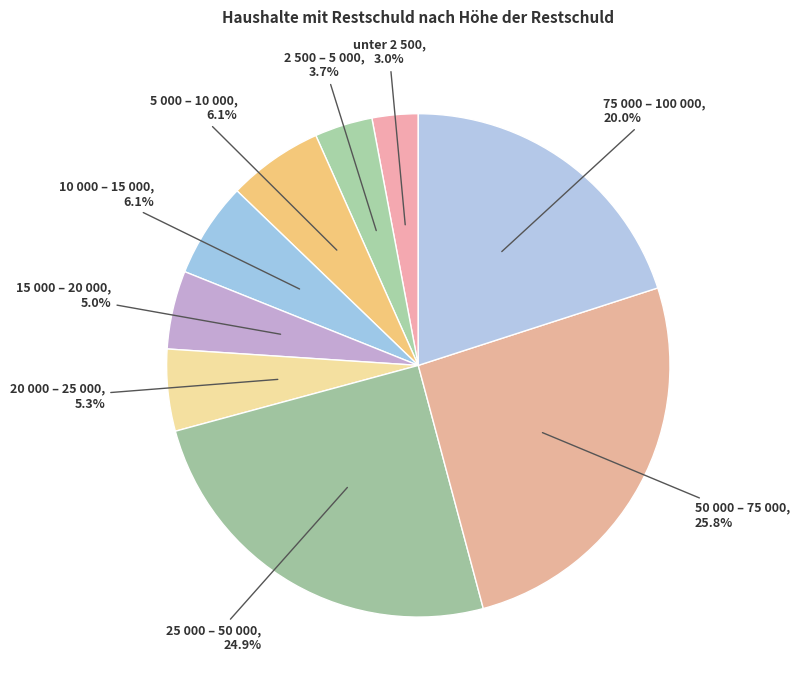

Is it true that 10 000 – 15 000 is 1% of the pie?

False